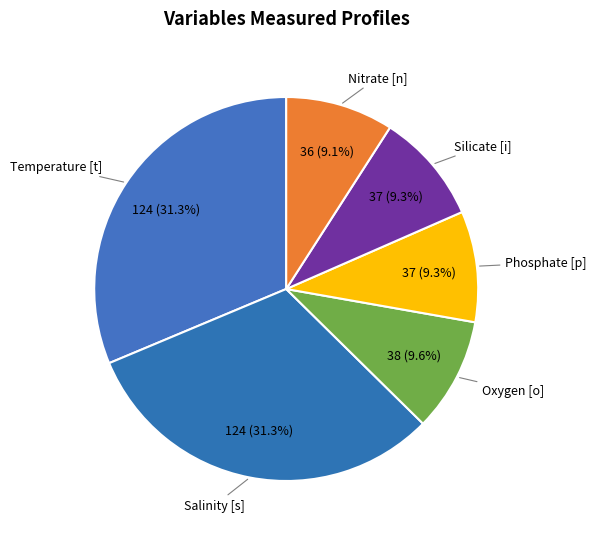

Does Nitrate [n] represent more than half of the total?

No